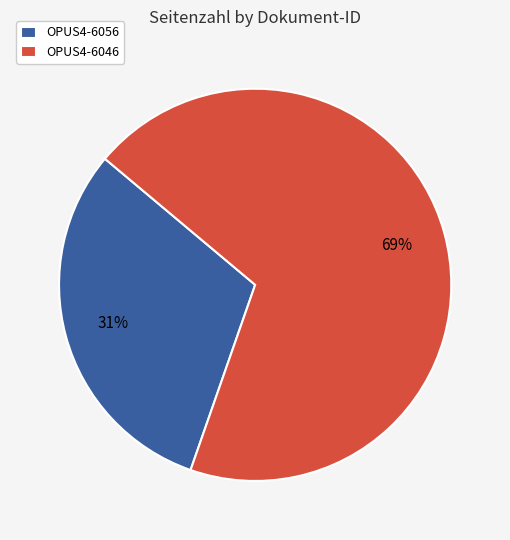

Which has a higher value, OPUS4-6046 or OPUS4-6056?

OPUS4-6046